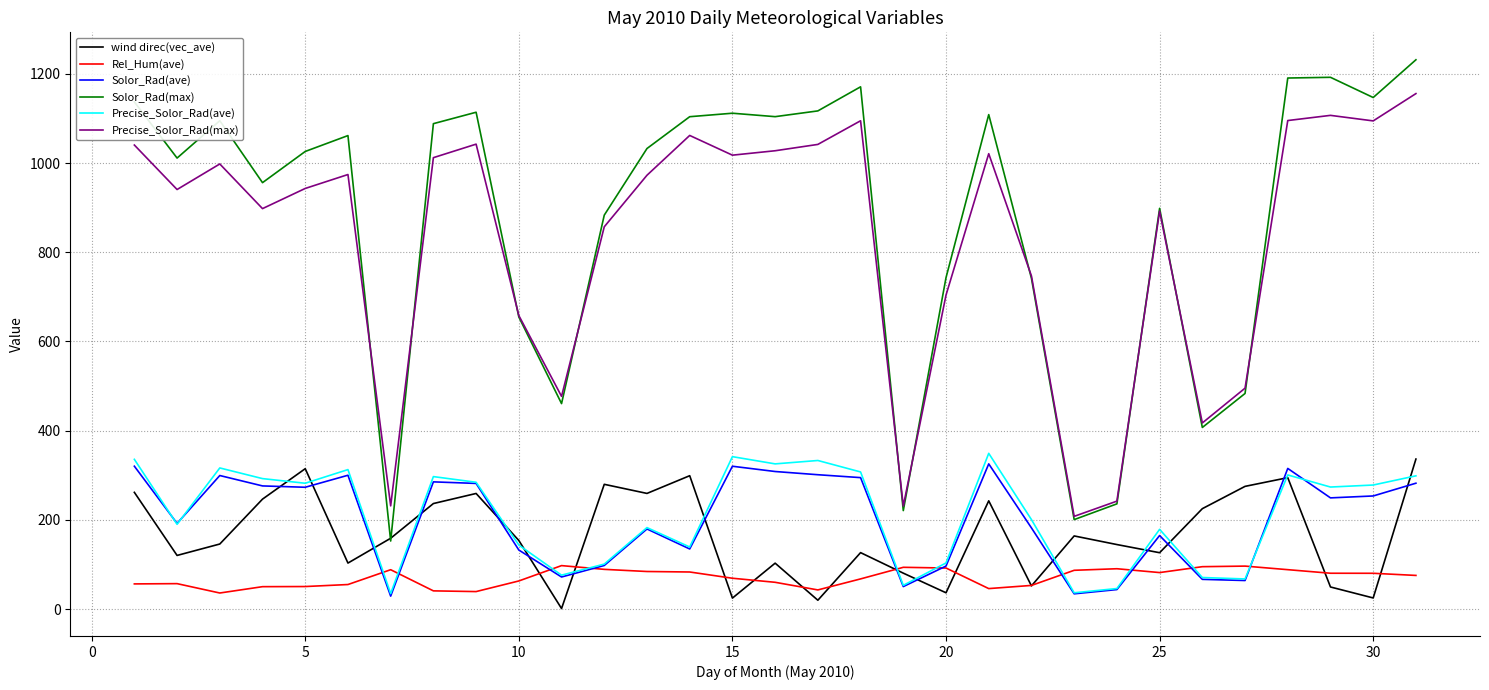

True or false: Solor_Rad(ave) and Precise_Solor_Rad(max) intersect in this chart.

False